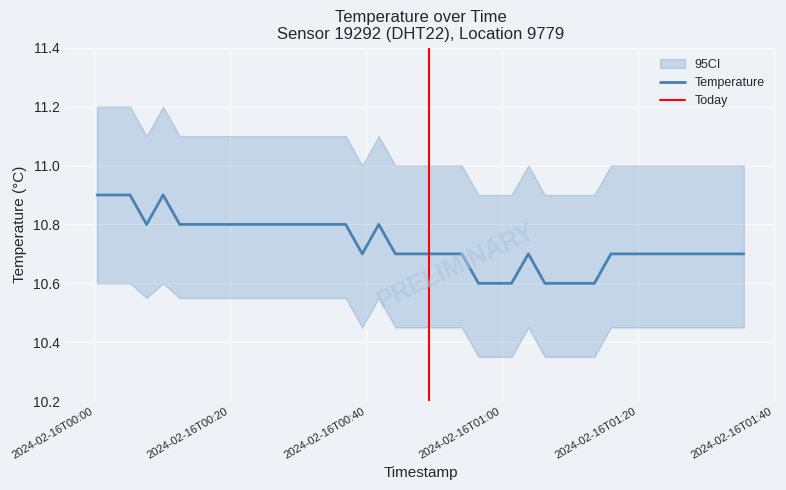

What is the change in value from 2024-02-16T00:27:16 to 2024-02-16T01:18:28?

-0.1